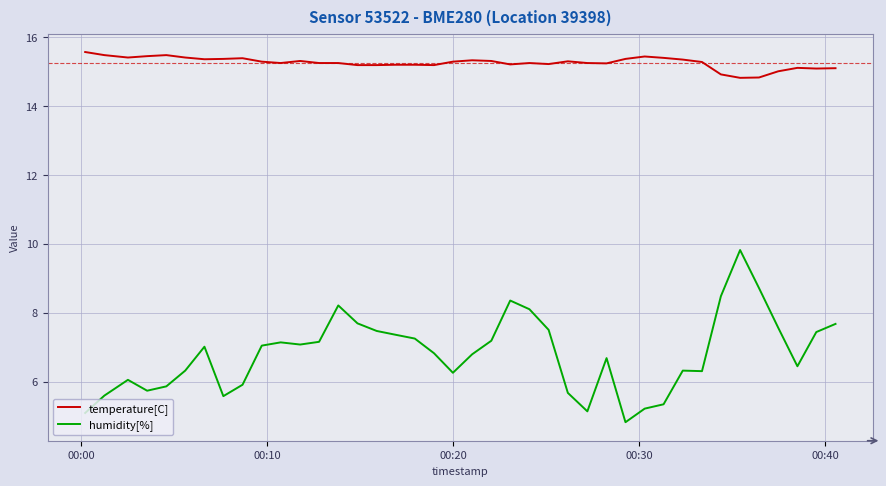

Rank the series by their maximum value, from highest to lowest.

temperature[C], humidity[%]